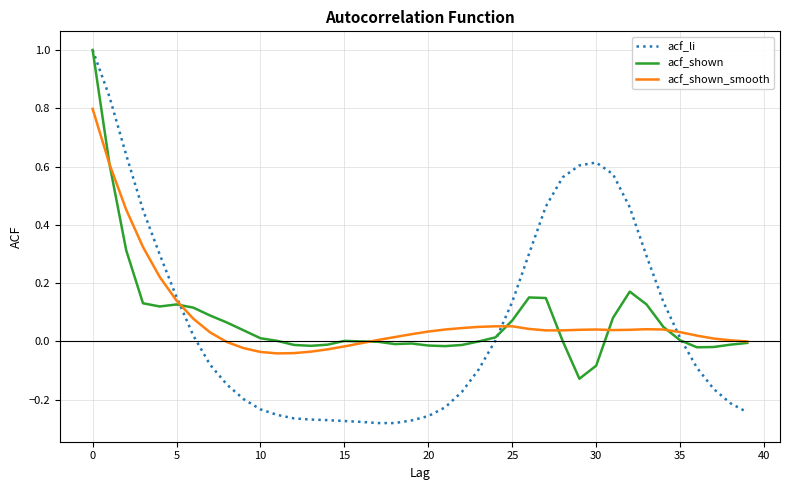

Which series has the widest spread of values?

acf_li